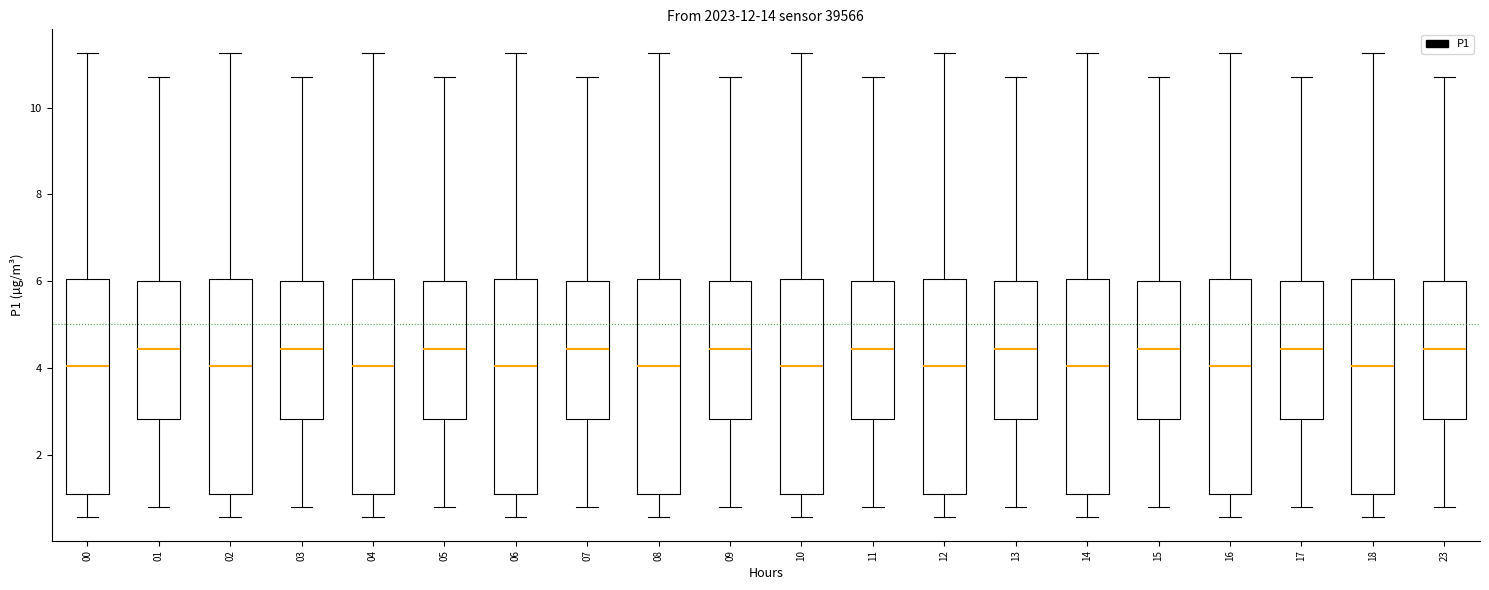

Reading left to right, read every box against the y-axis: the position of its median line, the range the box covers, and the ends of its whiskers. The values are not printed on the chart, so give them approximately, as read against the axis.

00: median 4.0, box 1.0 to 6.0, whiskers 0.6 to 11.2
01: median 4.4, box 2.8 to 6.0, whiskers 0.8 to 10.8
02: median 4.0, box 1.0 to 6.0, whiskers 0.6 to 11.2
03: median 4.4, box 2.8 to 6.0, whiskers 0.8 to 10.8
04: median 4.0, box 1.0 to 6.0, whiskers 0.6 to 11.2
05: median 4.4, box 2.8 to 6.0, whiskers 0.8 to 10.8
06: median 4.0, box 1.0 to 6.0, whiskers 0.6 to 11.2
07: median 4.4, box 2.8 to 6.0, whiskers 0.8 to 10.8
08: median 4.0, box 1.0 to 6.0, whiskers 0.6 to 11.2
09: median 4.4, box 2.8 to 6.0, whiskers 0.8 to 10.8
10: median 4.0, box 1.0 to 6.0, whiskers 0.6 to 11.2
11: median 4.4, box 2.8 to 6.0, whiskers 0.8 to 10.8
12: median 4.0, box 1.0 to 6.0, whiskers 0.6 to 11.2
13: median 4.4, box 2.8 to 6.0, whiskers 0.8 to 10.8
14: median 4.0, box 1.0 to 6.0, whiskers 0.6 to 11.2
15: median 4.4, box 2.8 to 6.0, whiskers 0.8 to 10.8
16: median 4.0, box 1.0 to 6.0, whiskers 0.6 to 11.2
17: median 4.4, box 2.8 to 6.0, whiskers 0.8 to 10.8
18: median 4.0, box 1.0 to 6.0, whiskers 0.6 to 11.2
23: median 4.4, box 2.8 to 6.0, whiskers 0.8 to 10.8